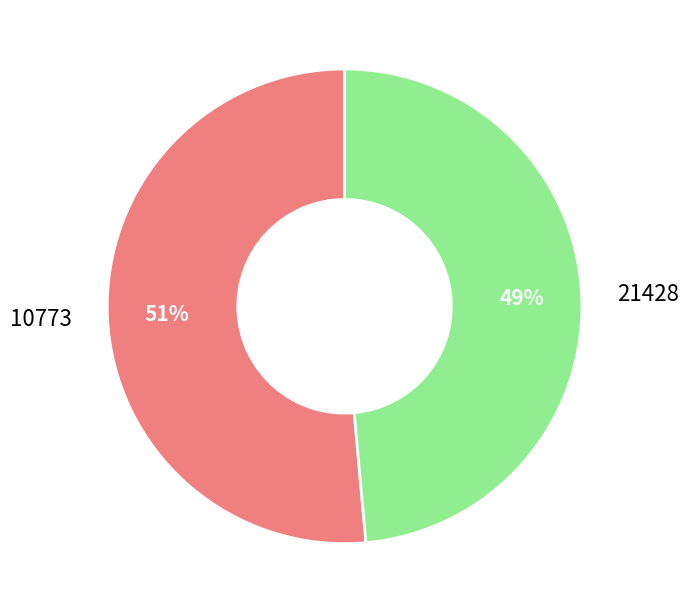

Which slice represents more than half of the pie?

10773